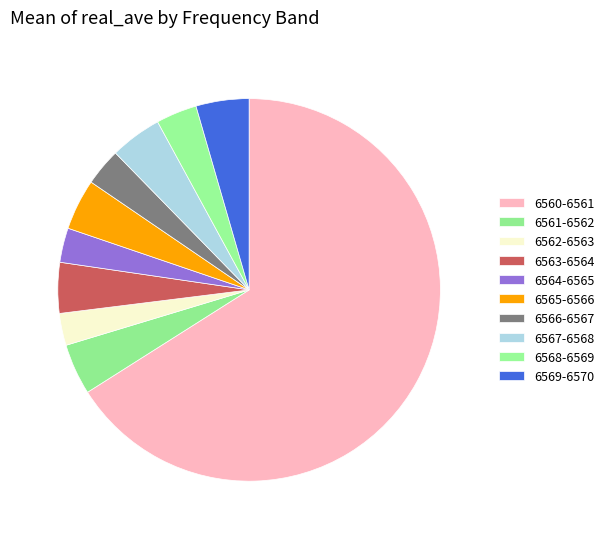

Count the number of slices in the pie.

10